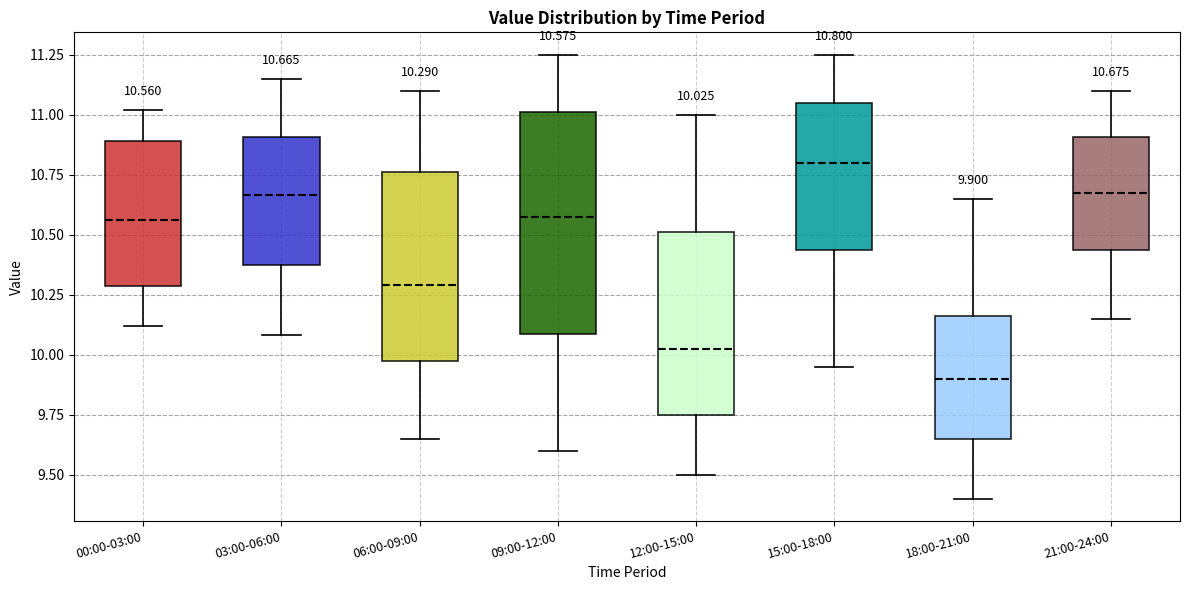

Which box has the lowest median line?

18:00-21:00